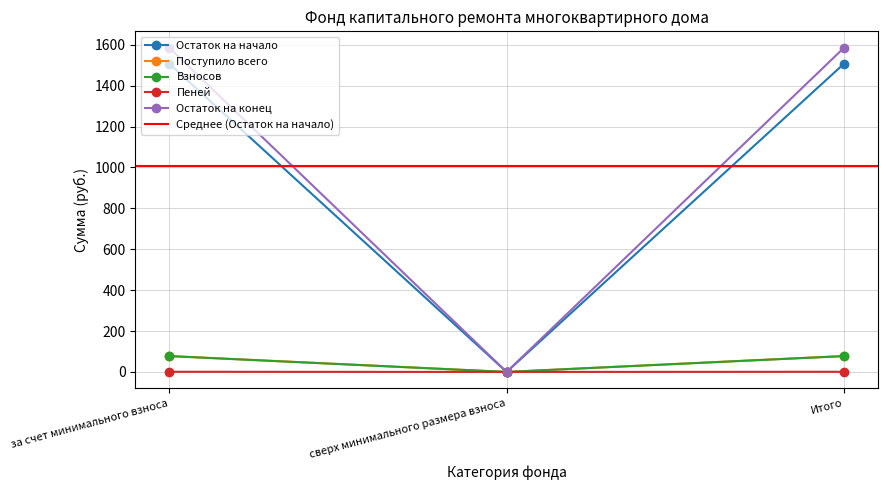

What is the label of the 1st point from the right?

Итого